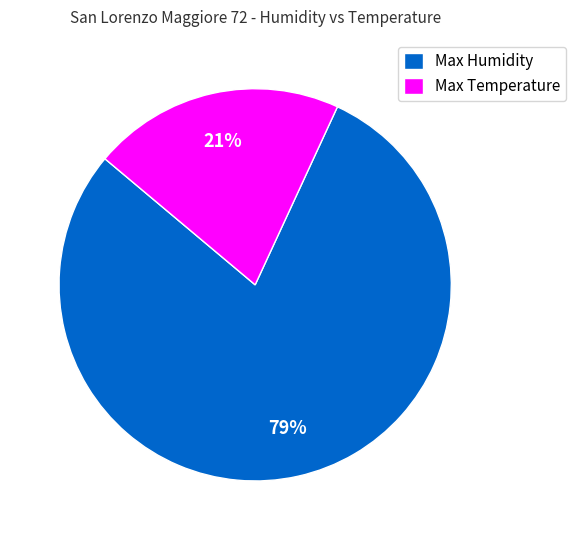

Which category has the smallest portion of the pie?

Max Temperature